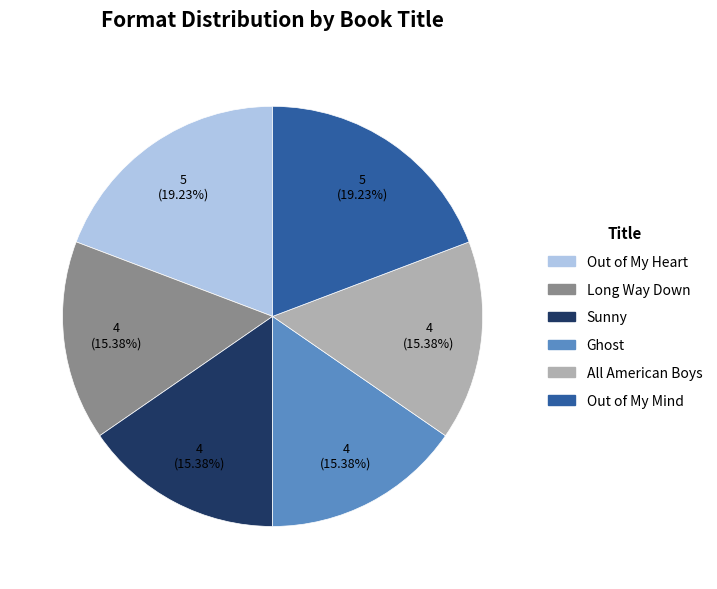

To the nearest percent, what percentage of the pie is Sunny?

15%